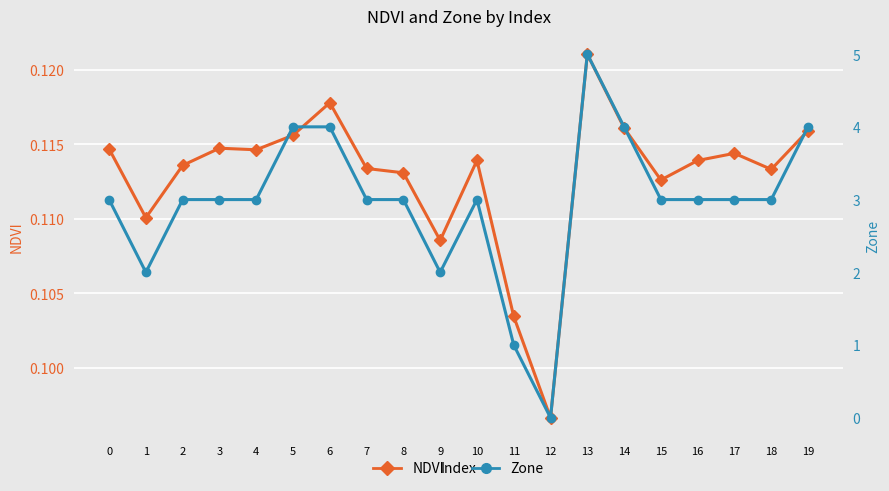

At which category is the sum across all series the highest?

13